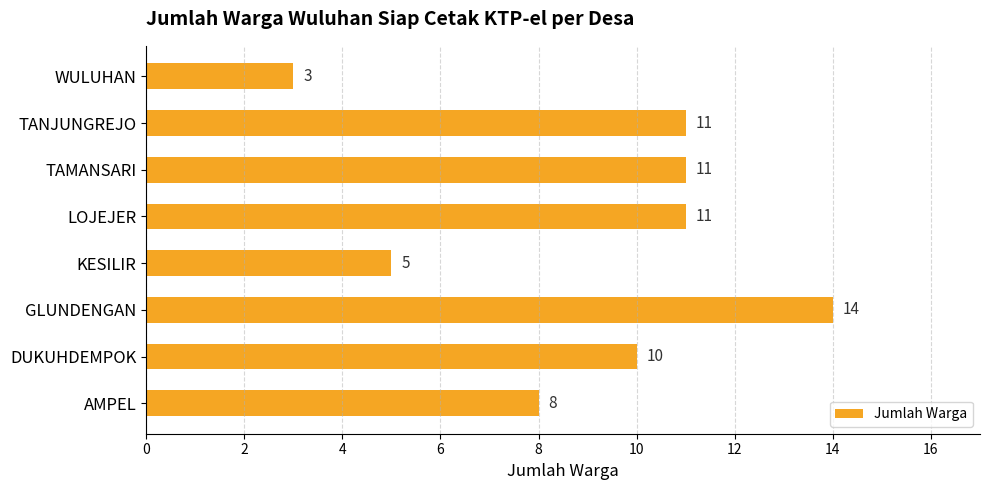

Which label corresponds to the largest value in the chart?

GLUNDENGAN